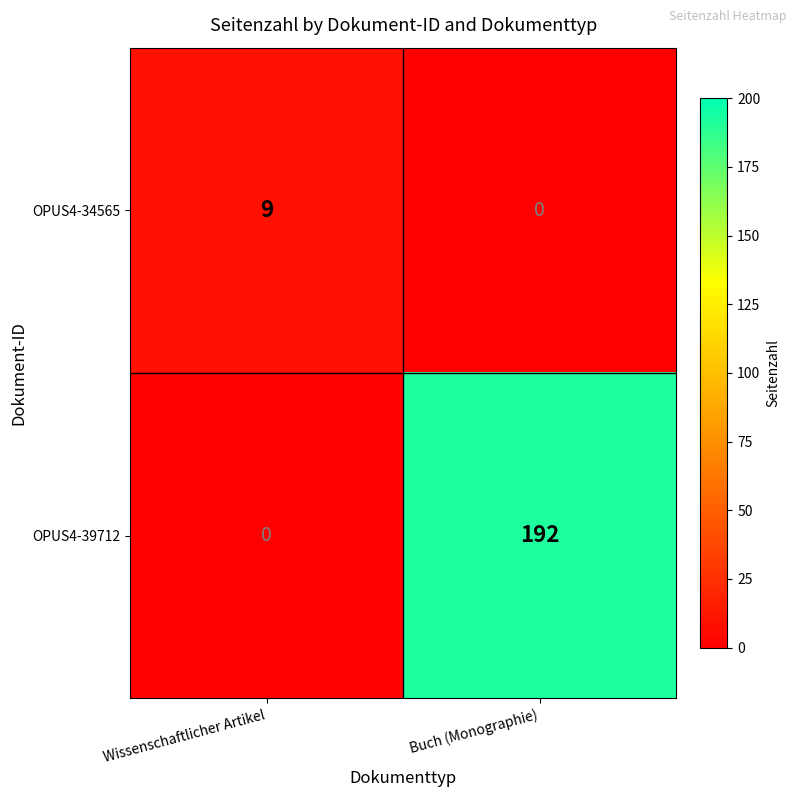

Where is OPUS4-39712 nearest to the value 96?

Wissenschaftlicher Artikel